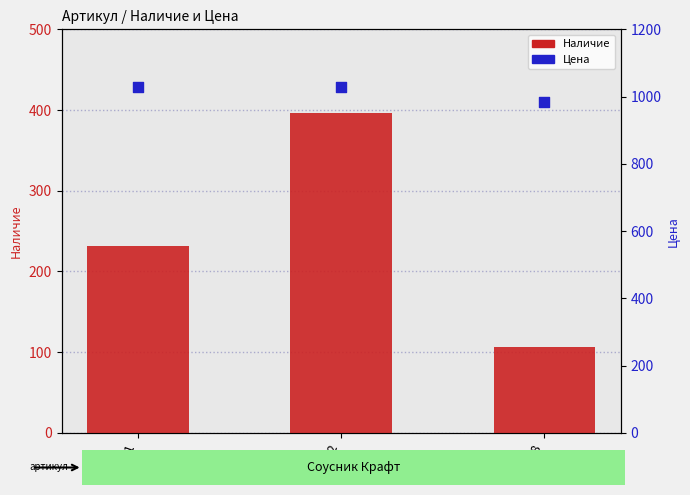

At how many categories does at least one series exceed 776?

3